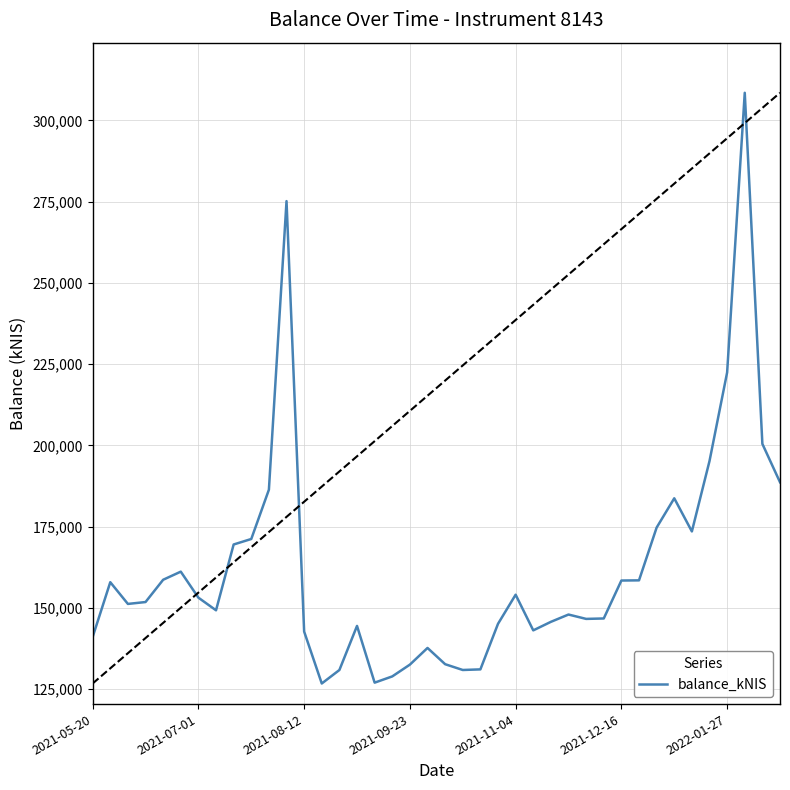

What is the average value?

162134.7